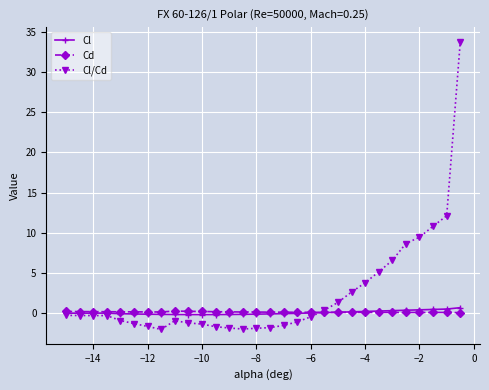

What is the average value of the Cl/Cd series?

2.3